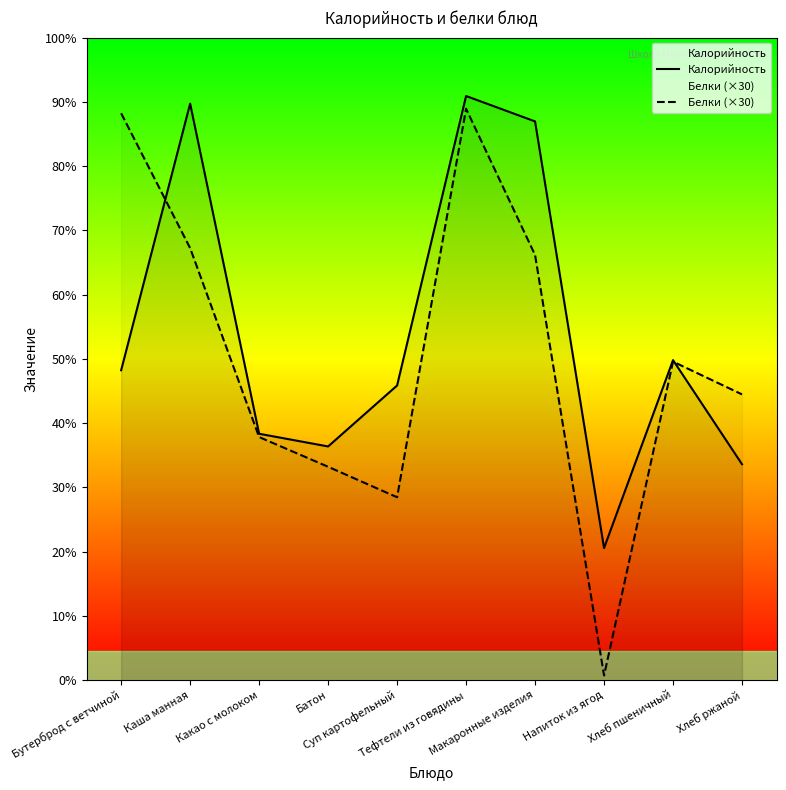

The Белки (×30) series shows 55.0 at Хлеб пшеничный. True or false?

False